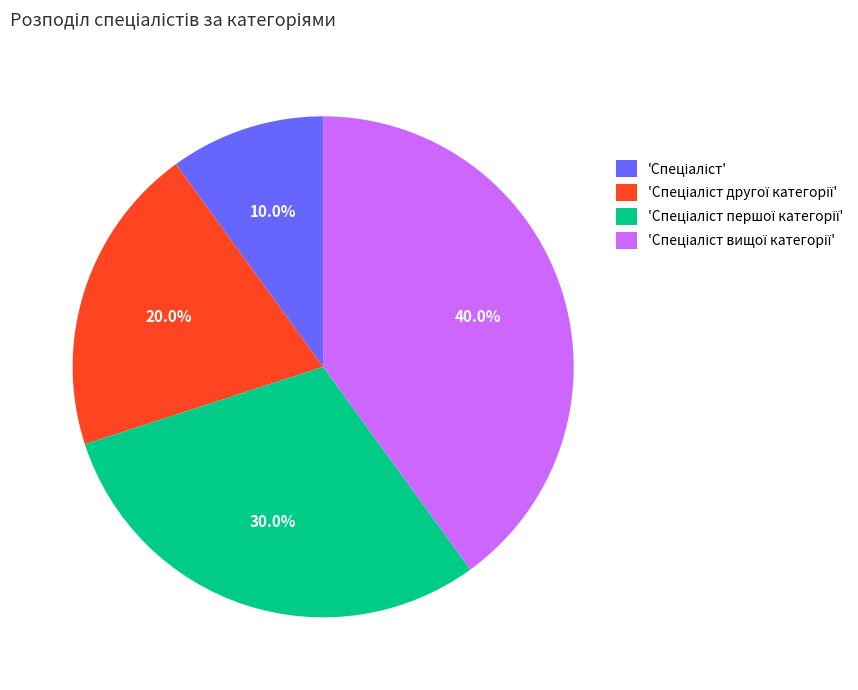

Is there any slice that represents more than half of the pie?

No